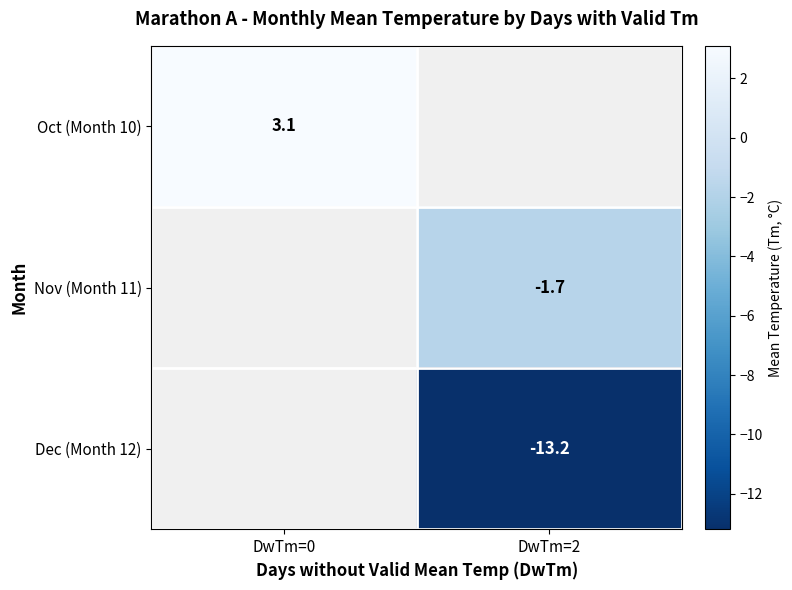

Is the value of Nov (Month 11) at DwTm=2 greater than the value of Oct (Month 10) at DwTm=0?

No